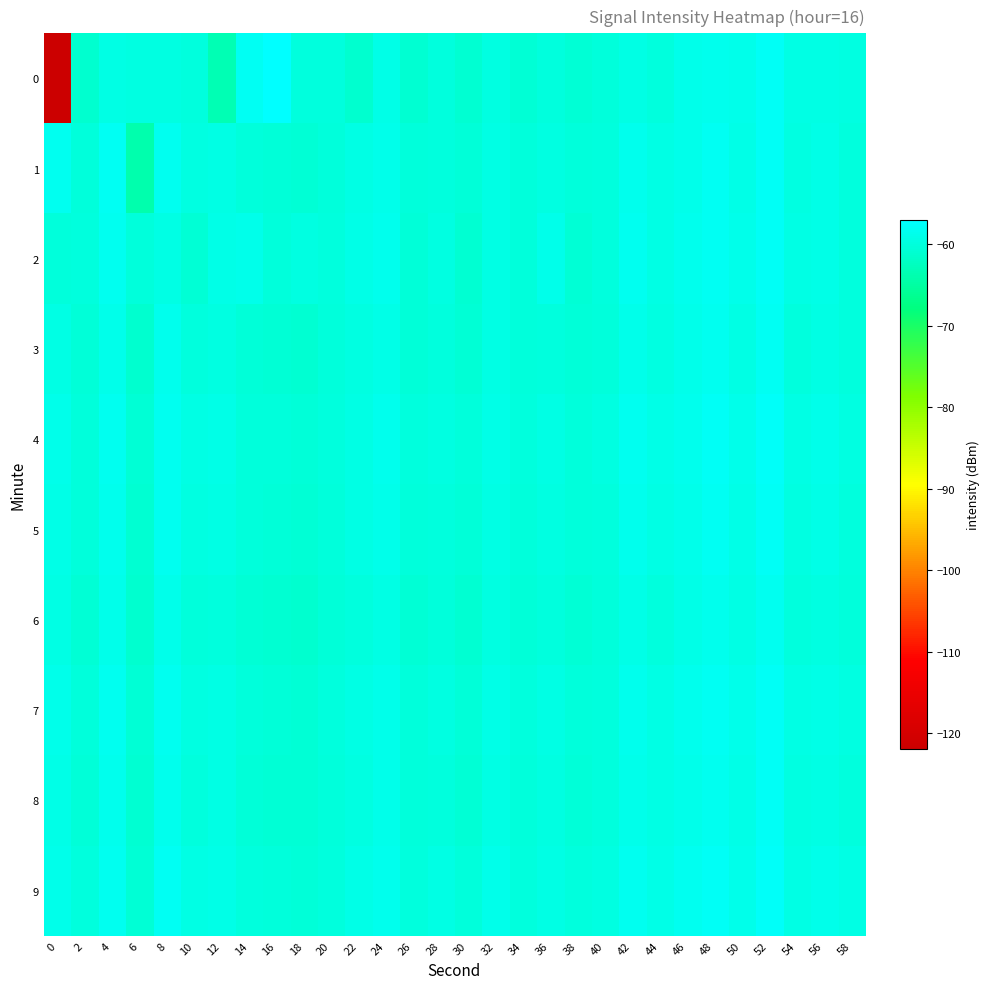

Which series has the largest total across all categories?

9